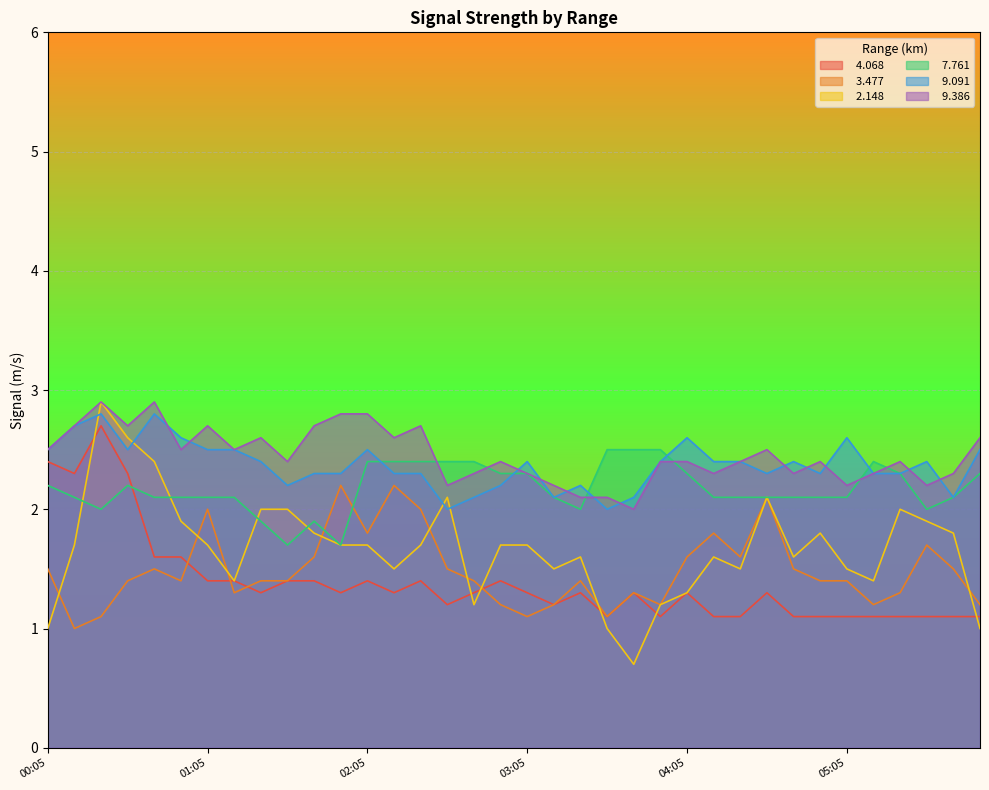

At which category is the sum across all series the highest?

2016/11/24 00:25